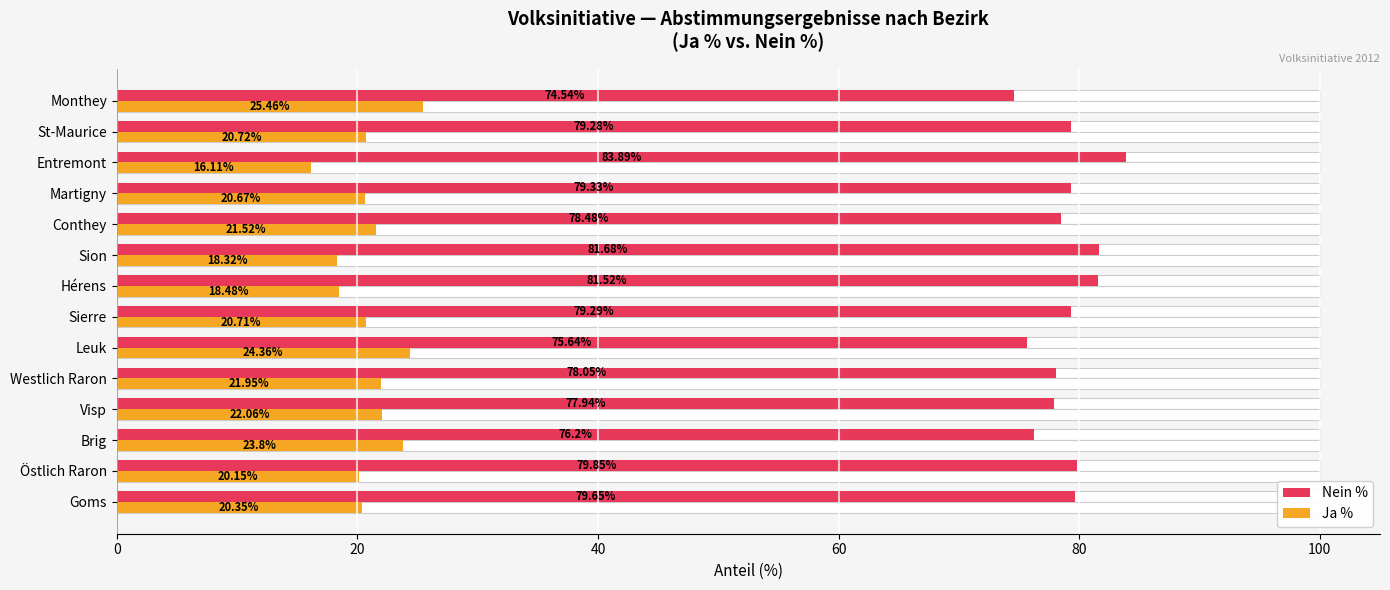

What is the value of the Nein % bar at the 9th from the left?

81.7